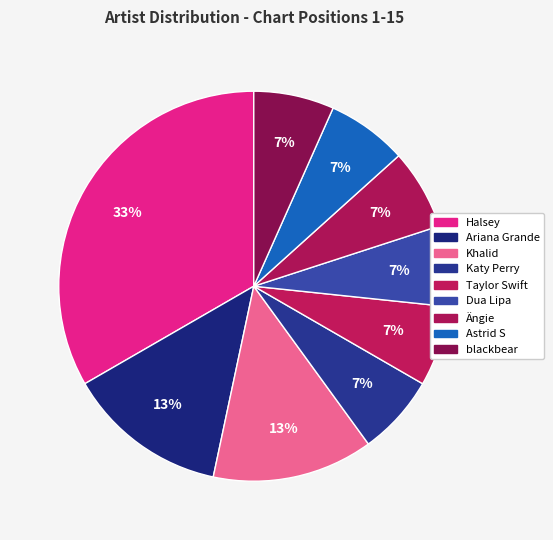

How many slices are in this pie chart?

9